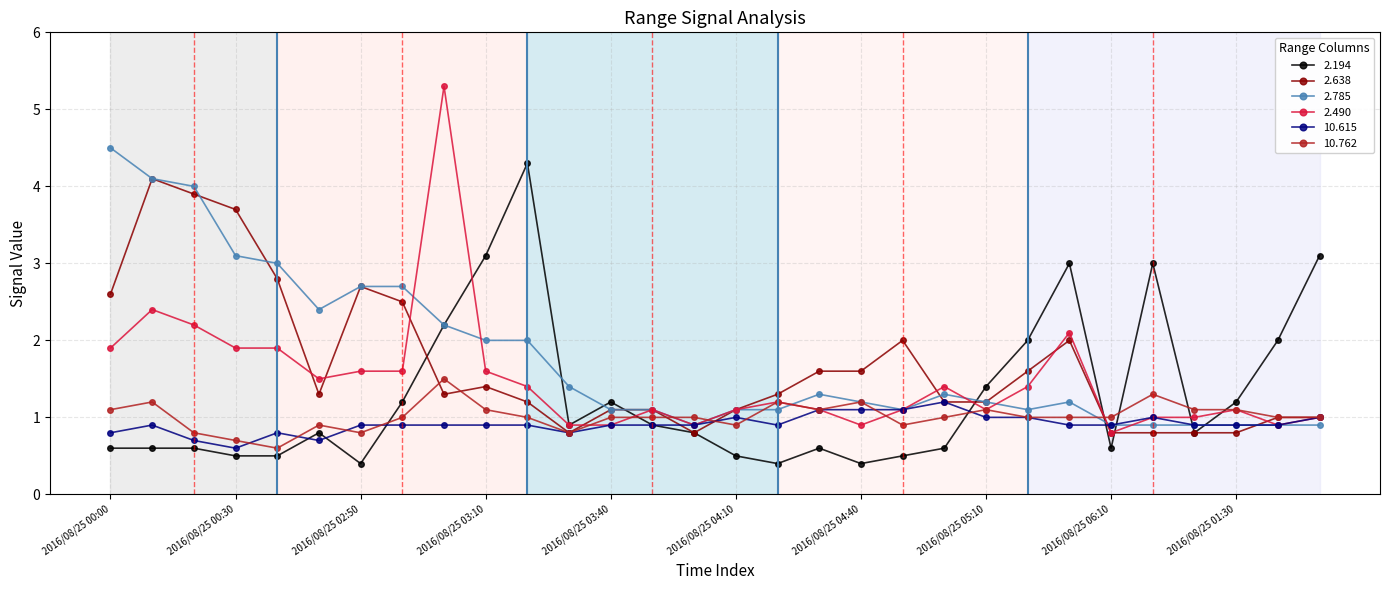

What is the value of the 2.638 point at the 15th from the left?

0.8